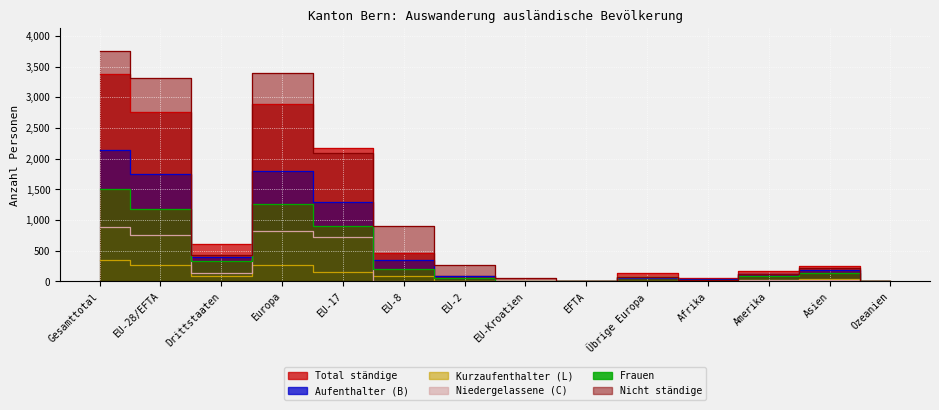

Where is Kurzaufenthalter (L) nearest to the value 175?

EU-17